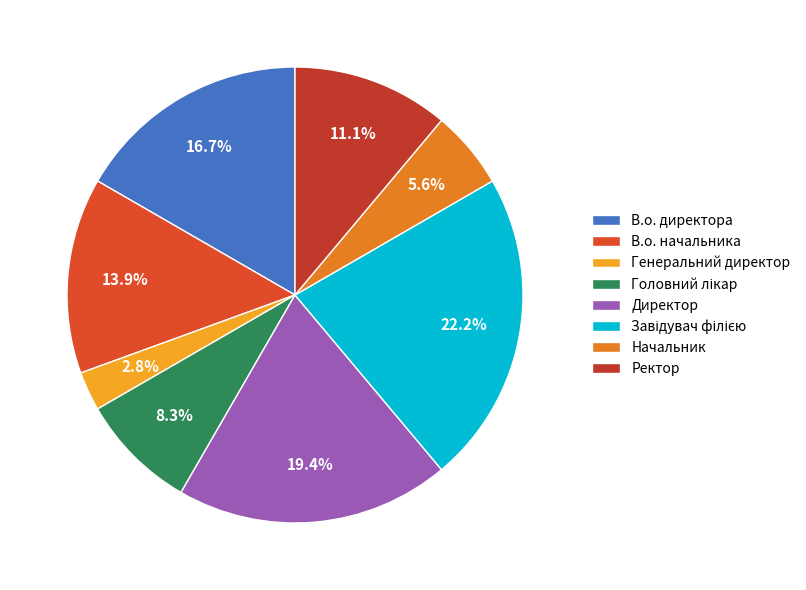

Is В.о. начальника the majority of the pie?

No